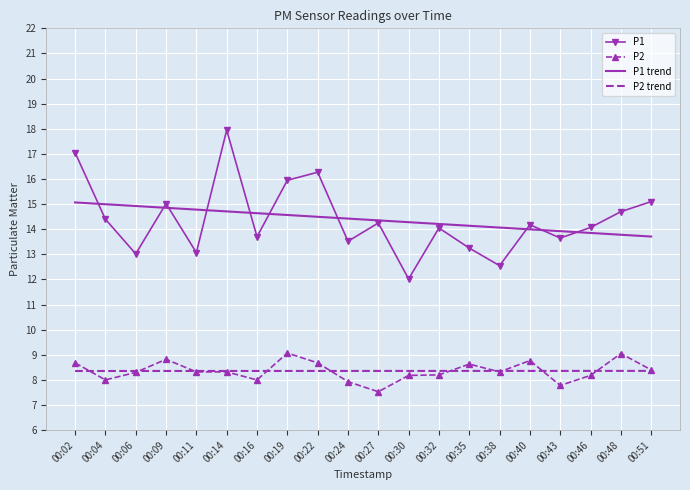

What is the sum of all P1 values?

287.8